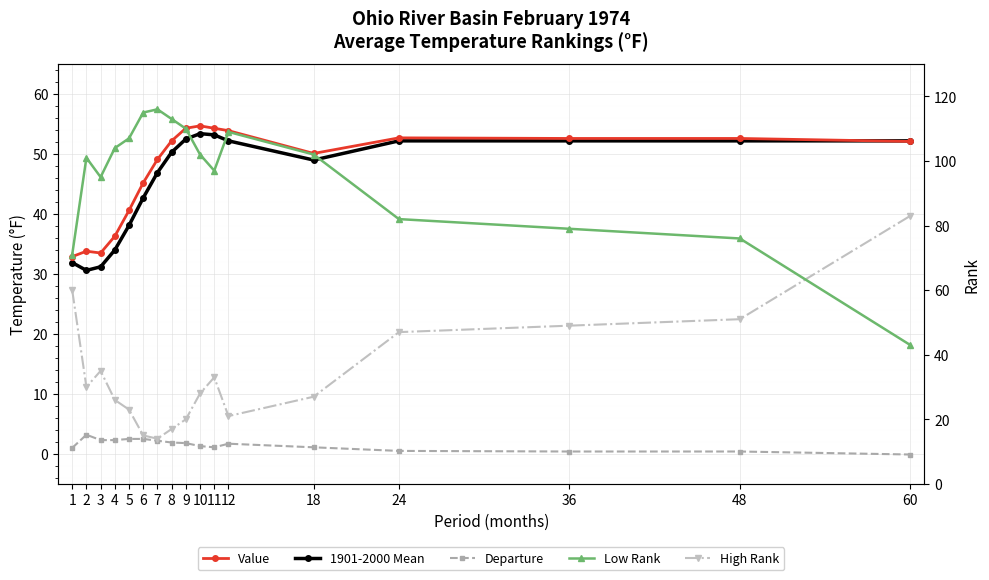

What is the value of the Value point at the 2nd from the left?

33.8